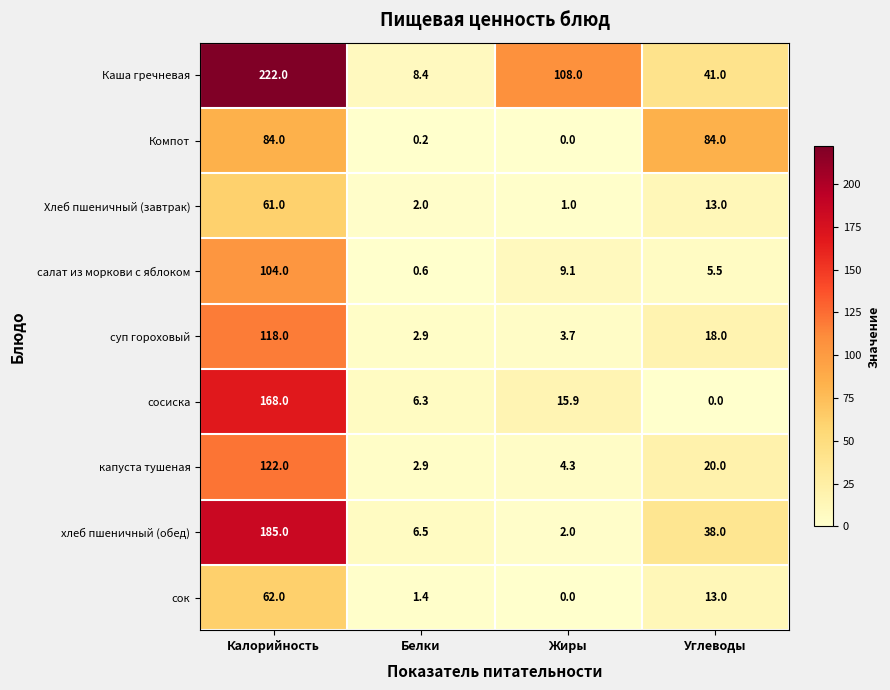

Which series has the largest total across all categories?

Каша гречневая